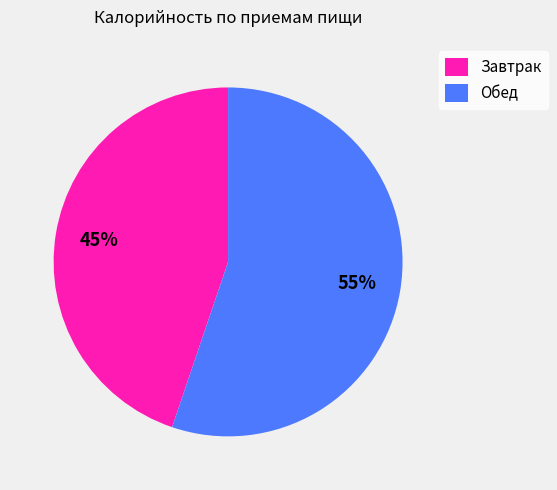

Which category has the smallest portion of the pie?

Завтрак